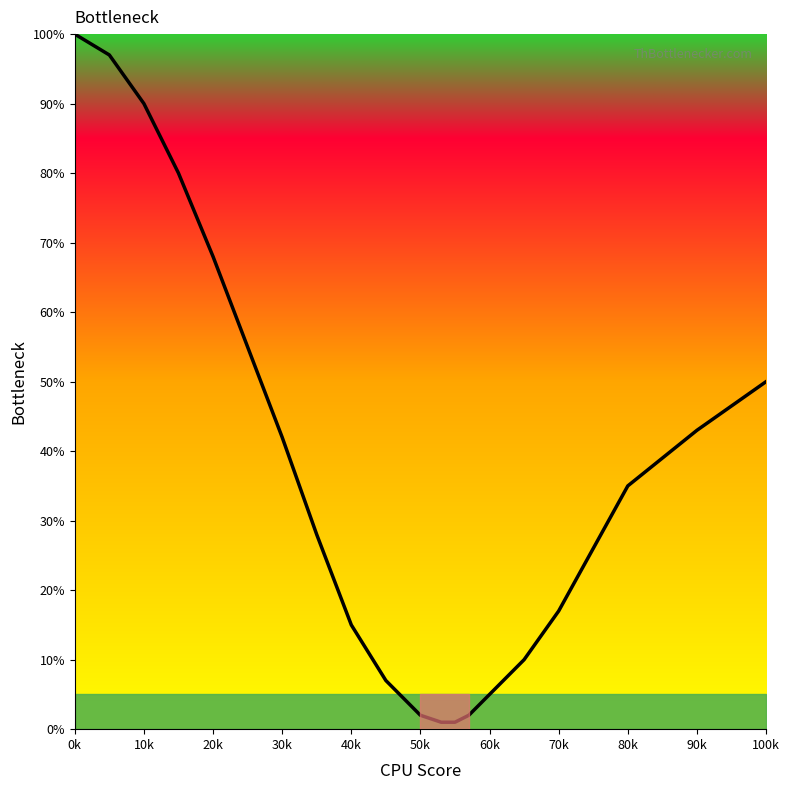

What is the greatest value displayed?

100